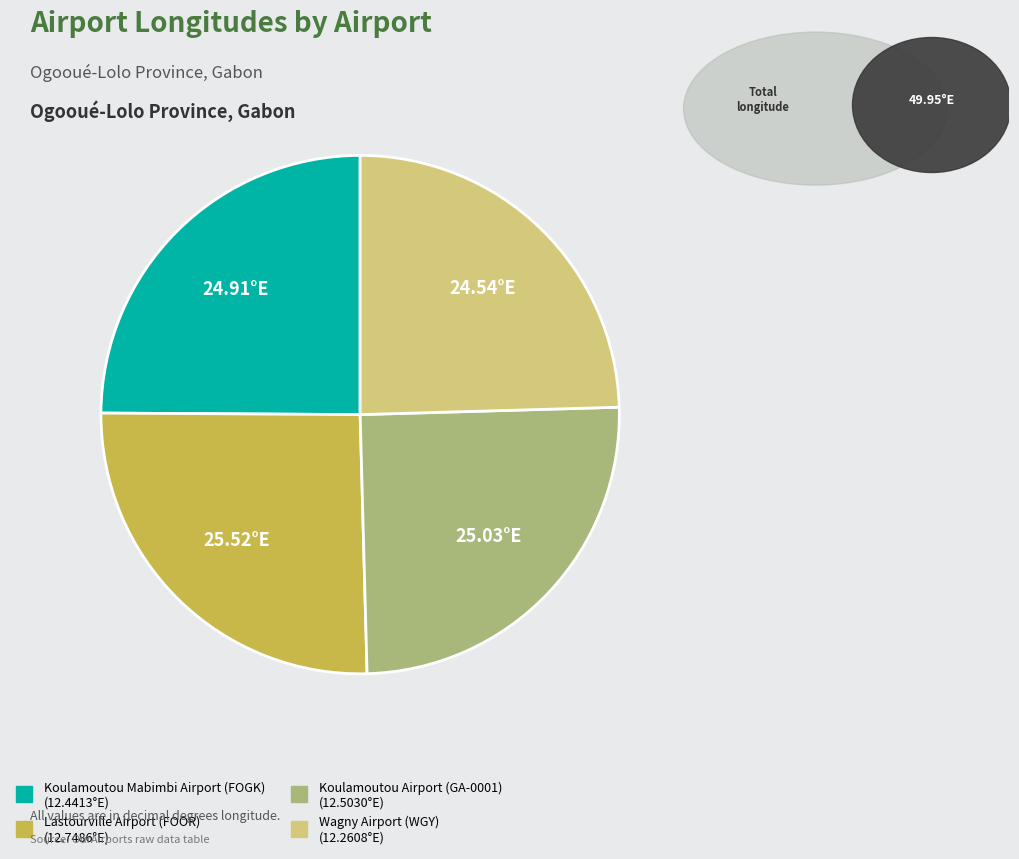

True or false: Lastourville Airport (FOOR) accounts for 32% of the total.

False